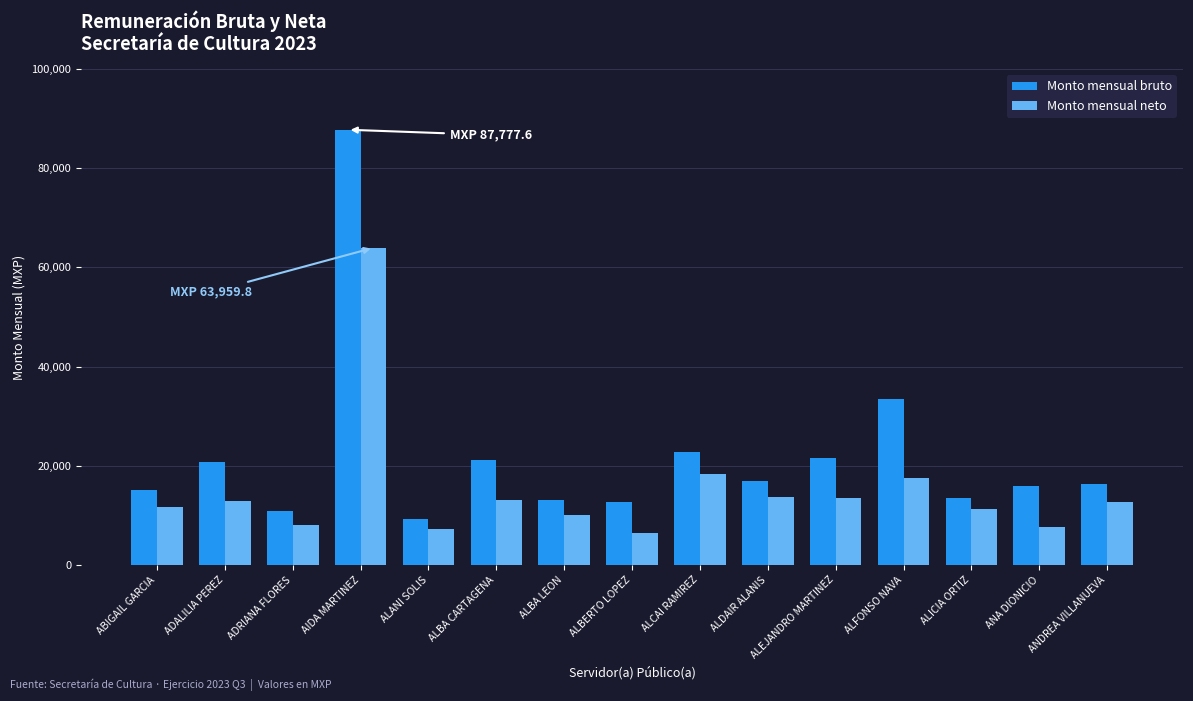

What is the label of the 9th bar from the right?

ALBA LEON